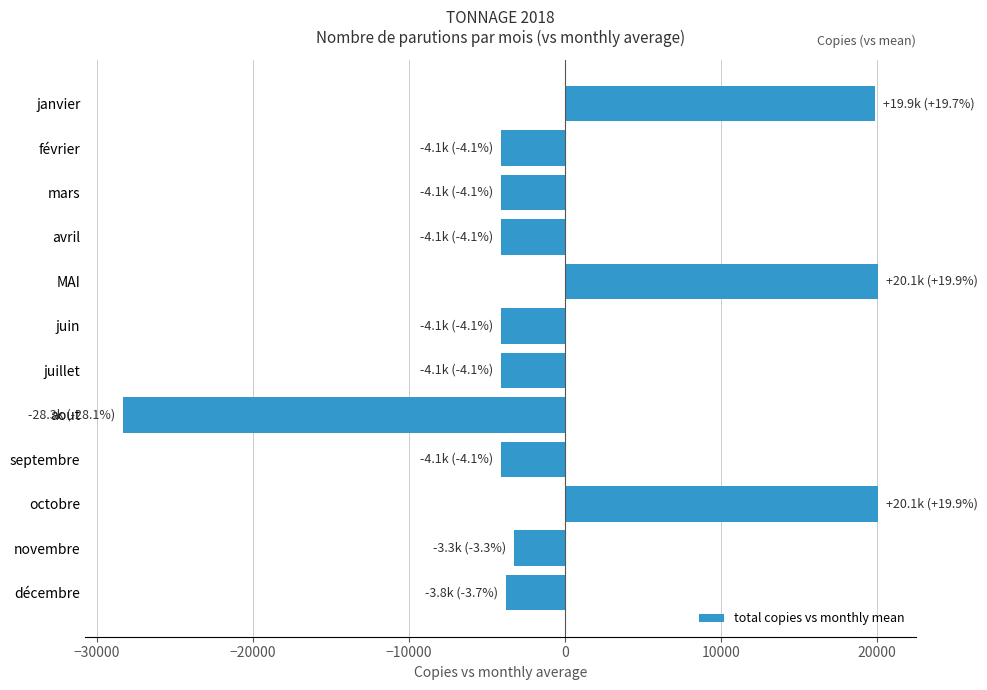

Which category has the lowest value across all series?

aout